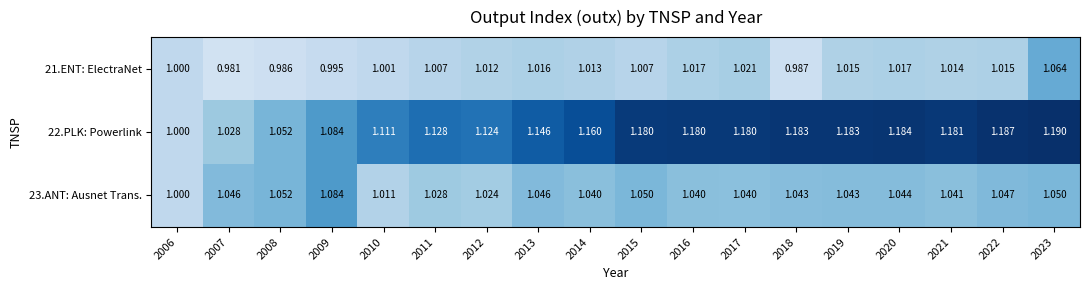

How many series are shown in this chart?

3